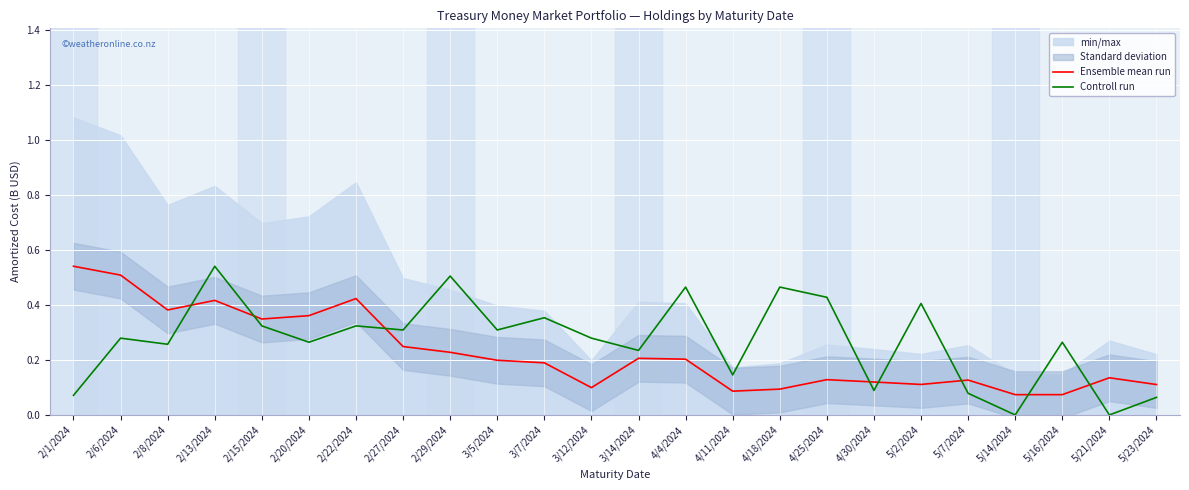

Is the value of Controll run at 4/18/2024 greater than the value of Ensemble mean run at 4/18/2024?

Yes